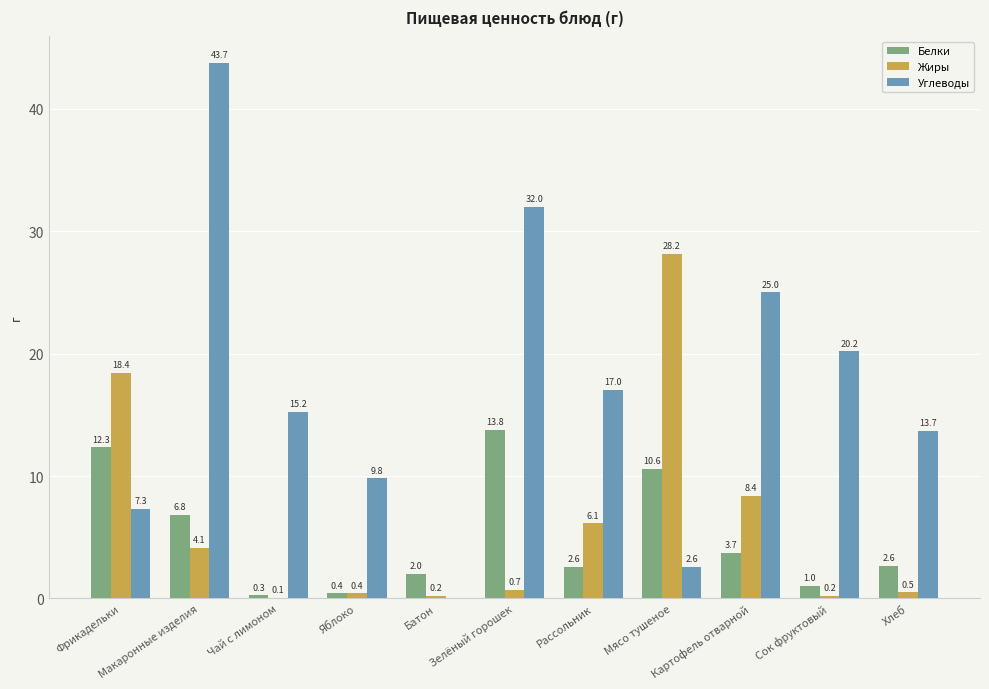

The value of Углеводы at Мясо тушеное is 2.6. True or false?

True